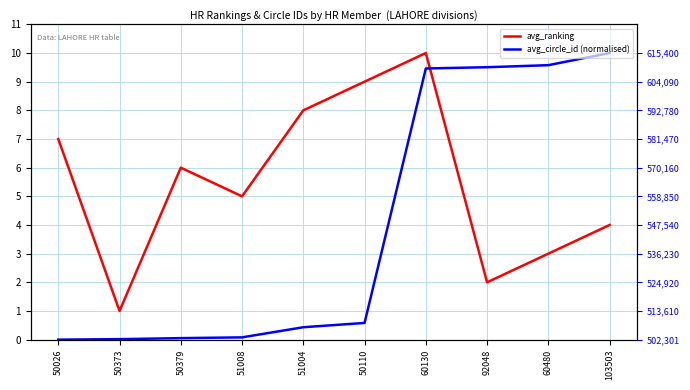

The avg_ranking series shows 3.0 at 60480. True or false?

True